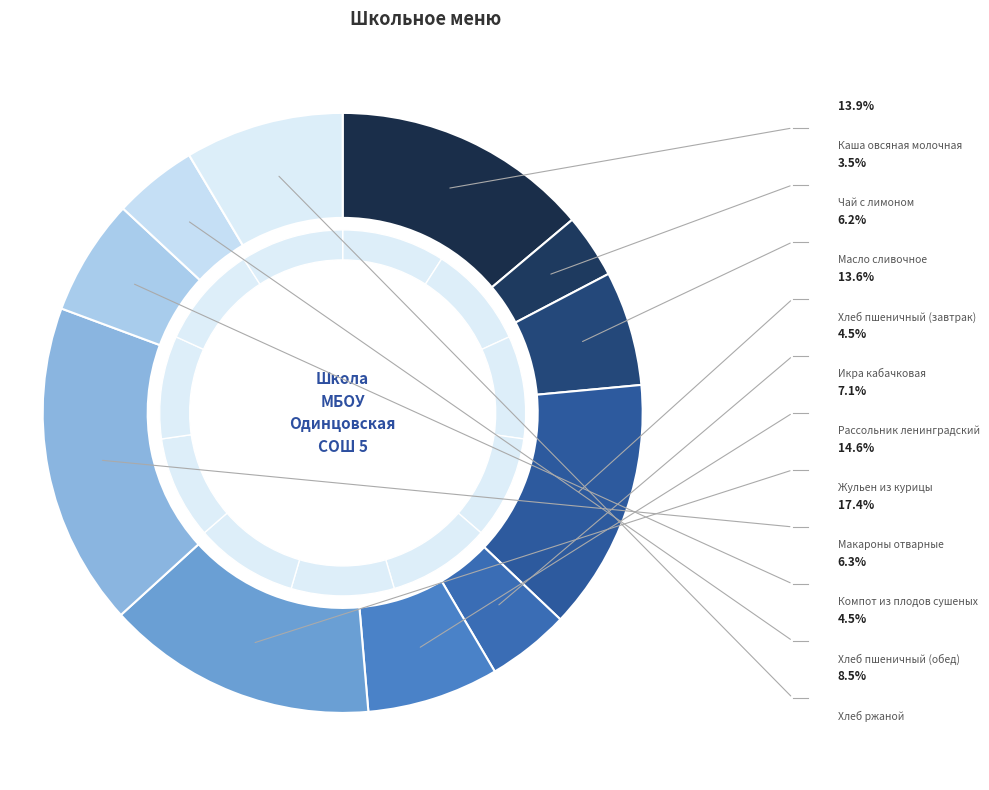

Does any single category account for the majority?

No